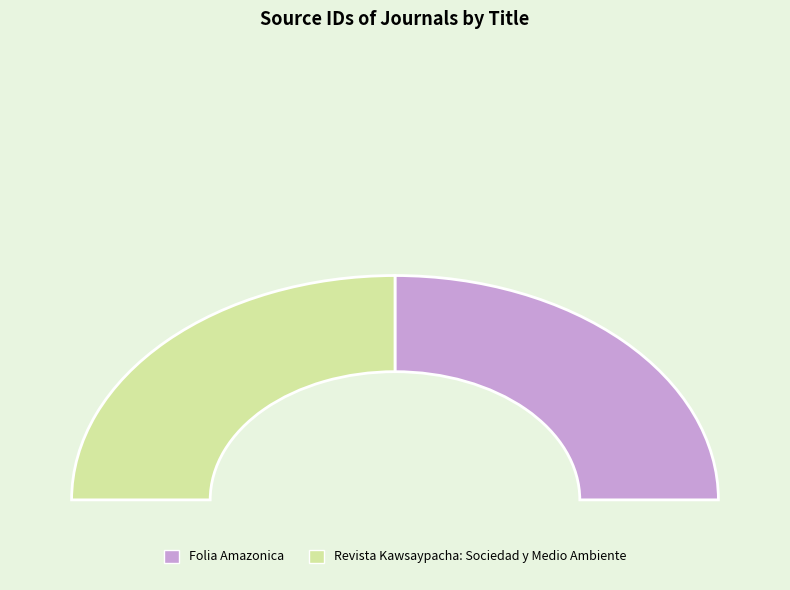

How many slices are in this pie chart?

2